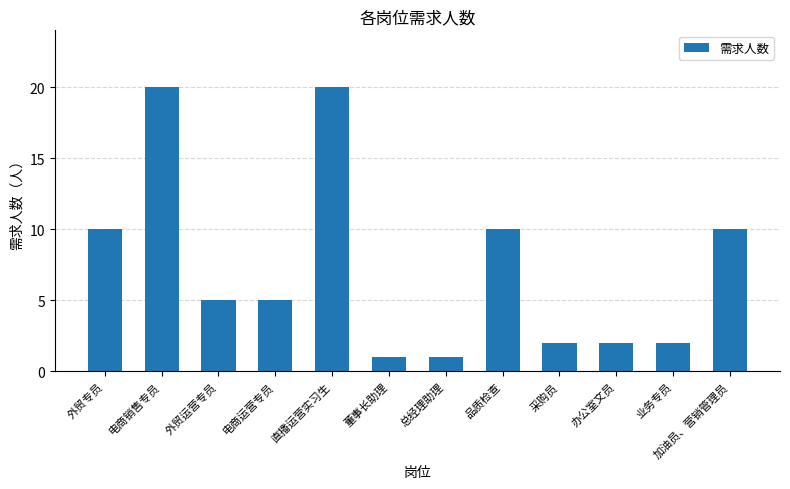

What is the ratio of the value at 外贸专员 to the value at 电商运营专员?

2.0